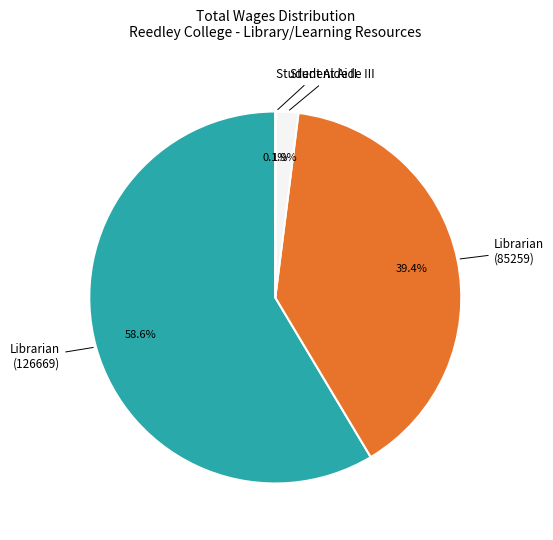

To the nearest percent, what is the average slice percentage?

25%